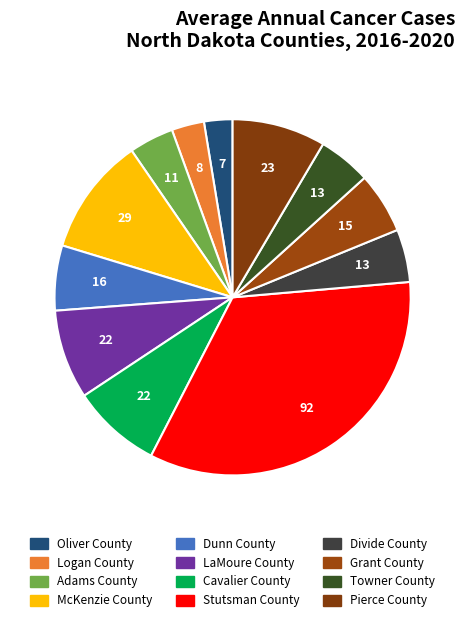

How many slices are in this pie chart?

12